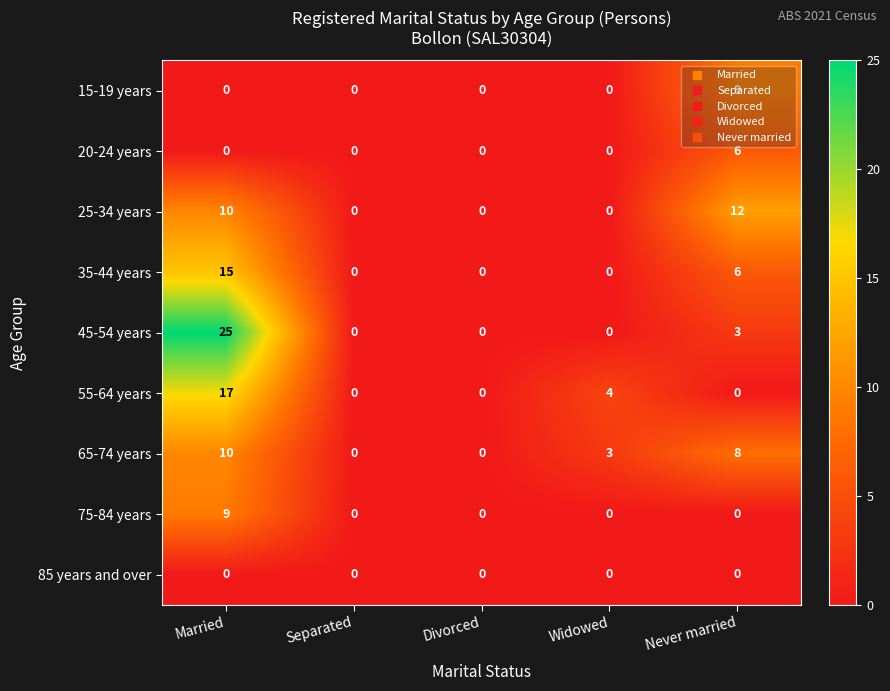

How many values in 55-64 years are above zero?

2